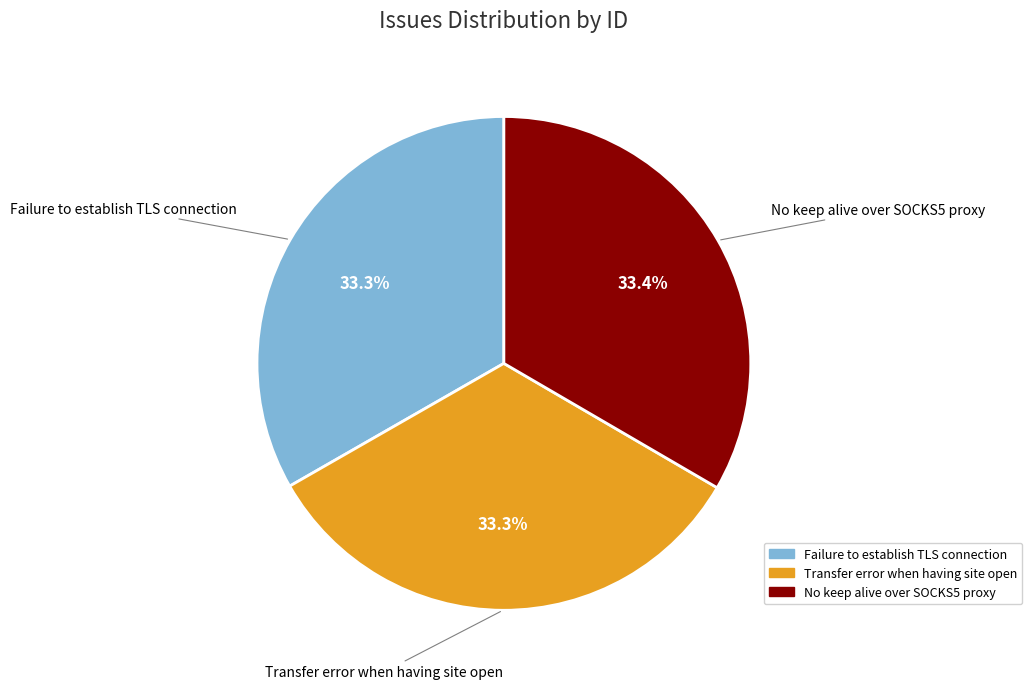

Is there any slice that represents more than half of the pie?

No